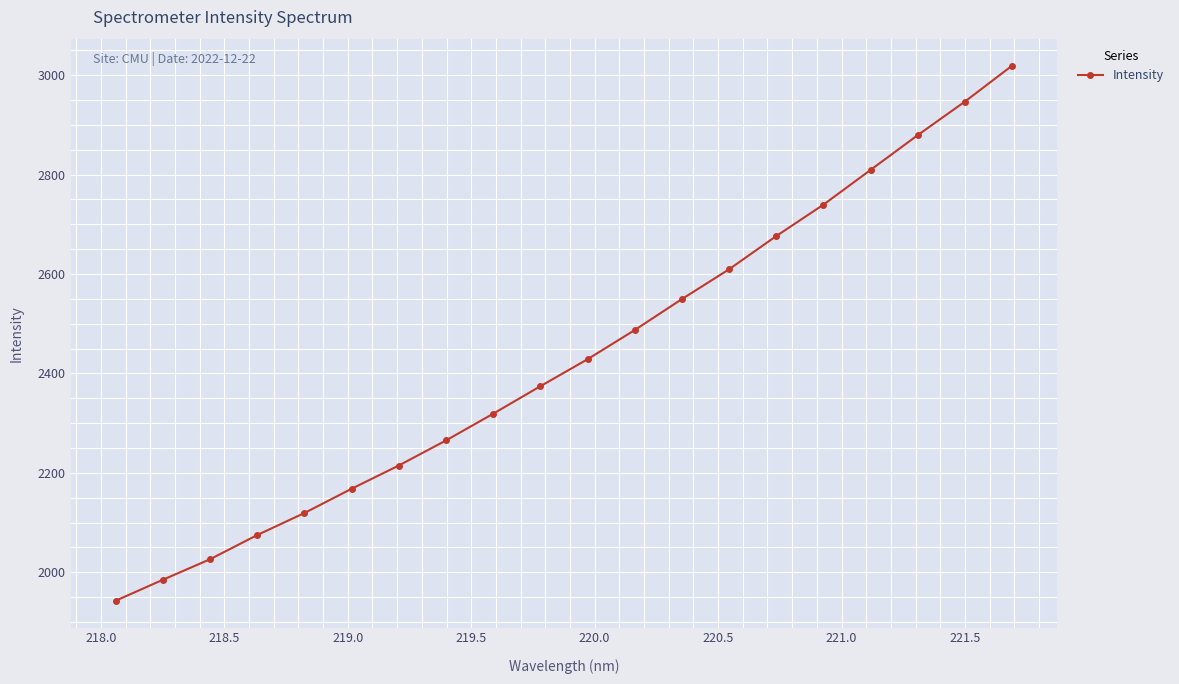

What is the value of the 11th point from the left?

2428.5